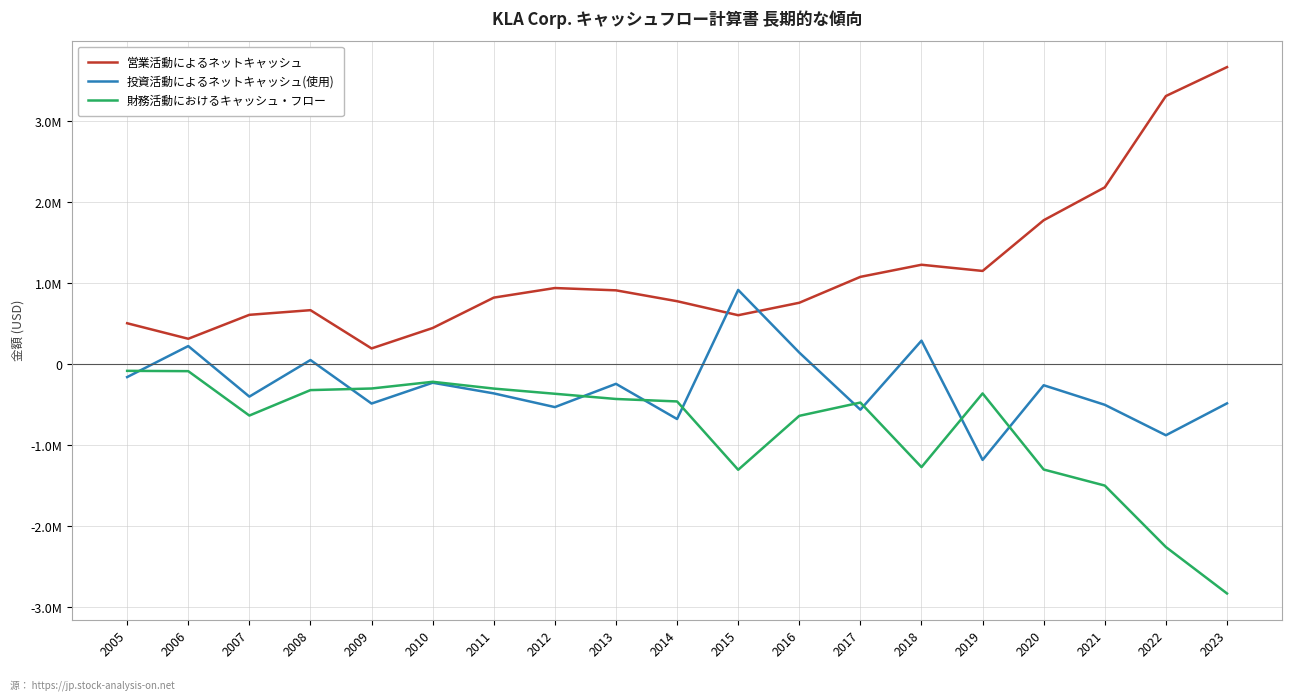

What are all the series names shown in the legend?

営業活動によるネットキャッシュ, 投資活動によるネットキャッシュ(使用), 財務活動におけるキャッシュ・フロー